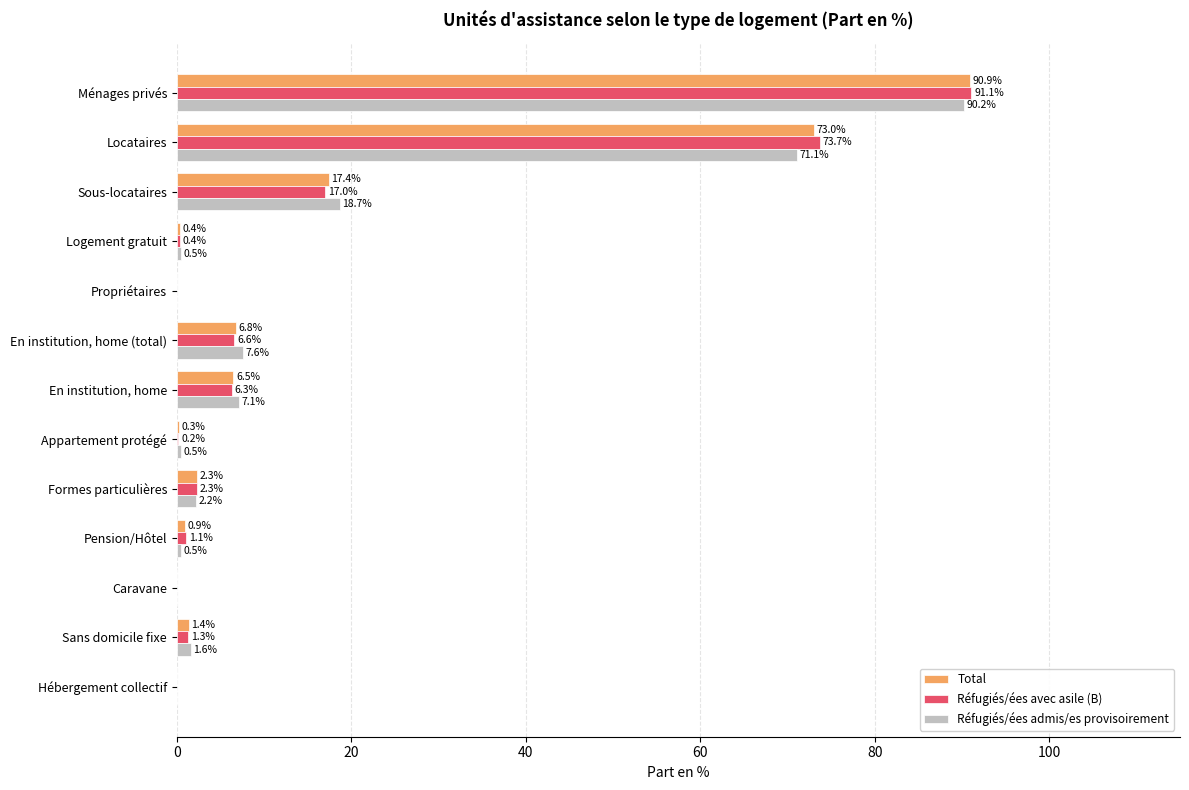

At which label is Total closest to 45?

Sous-locataires